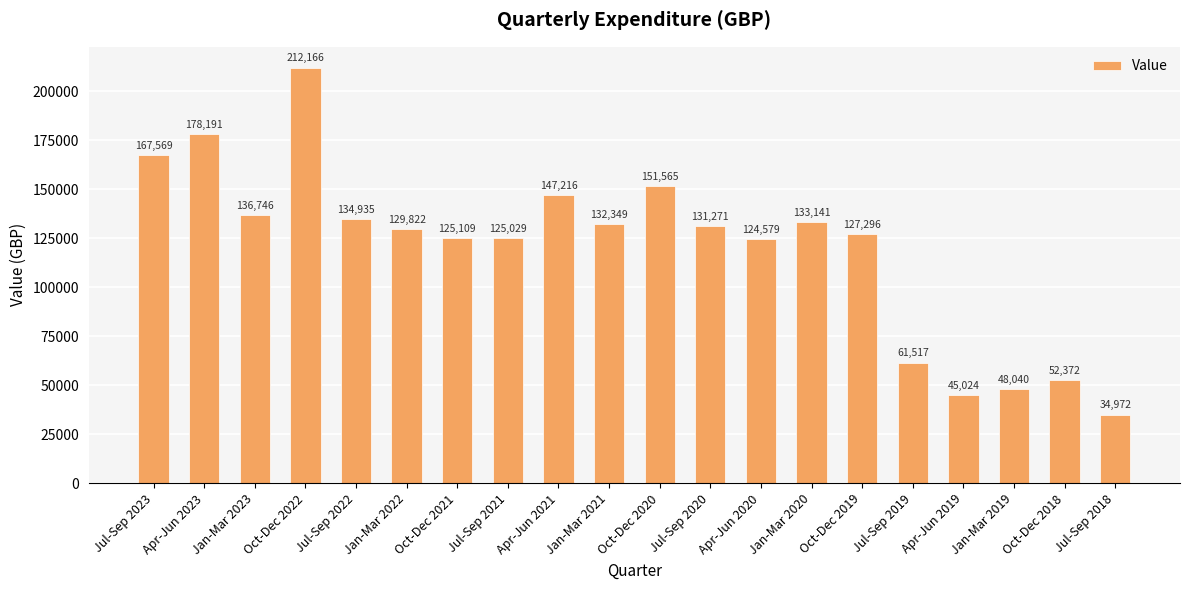

How many distinct data groups are displayed?

1